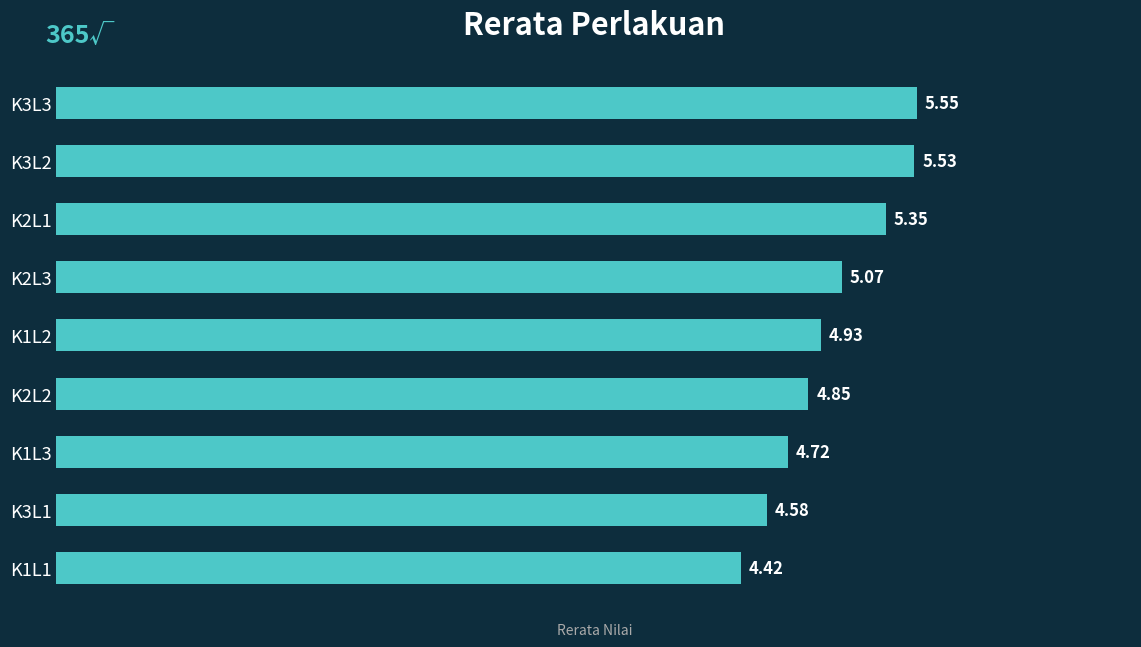

What is the sum of all values?

45.0